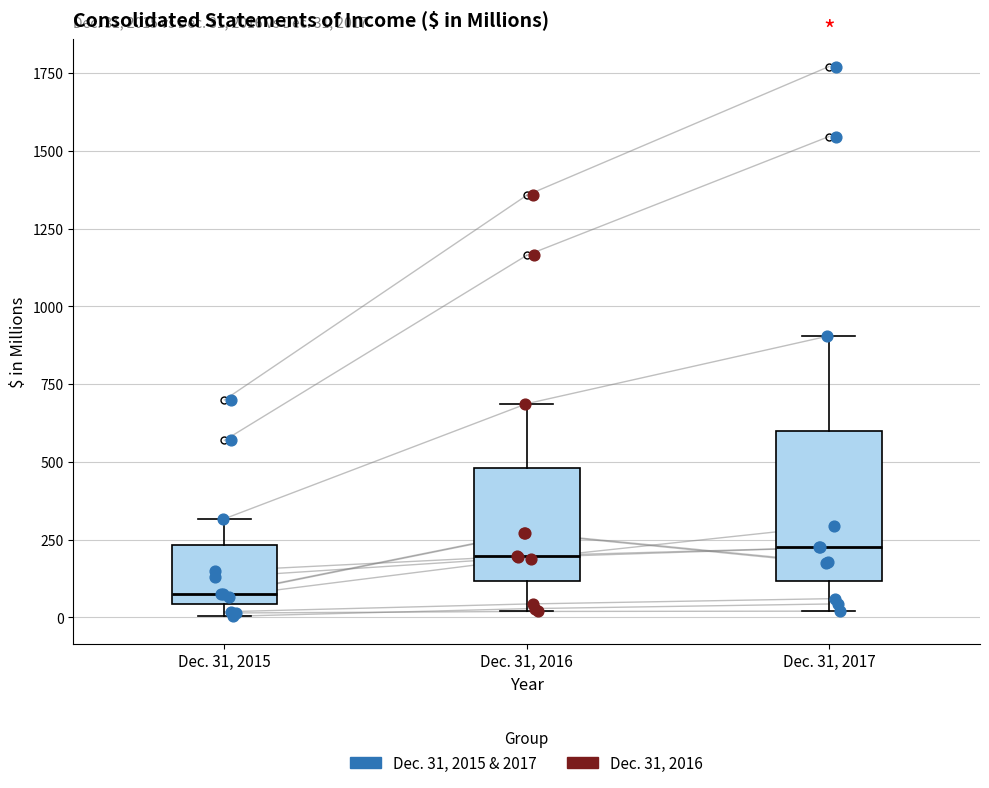

Which box is the tallest, from its lower edge to its upper edge?

Dec. 31, 2017